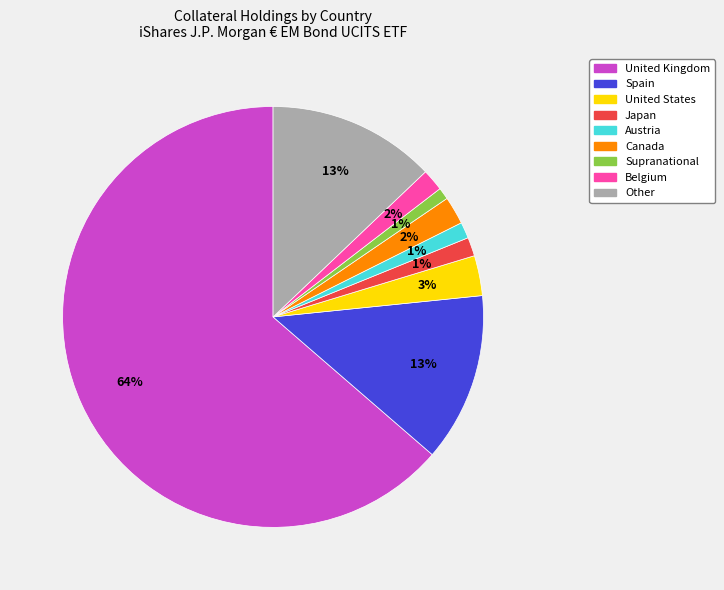

Between Spain and Supranational, which is larger?

Spain